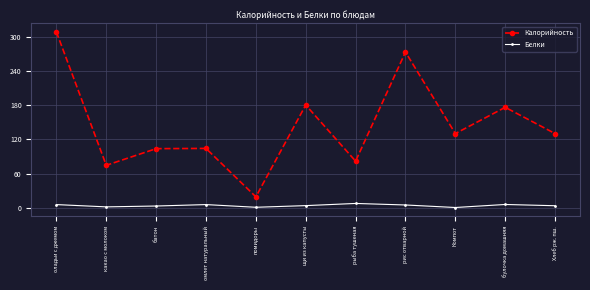

How many series are shown in this chart?

2